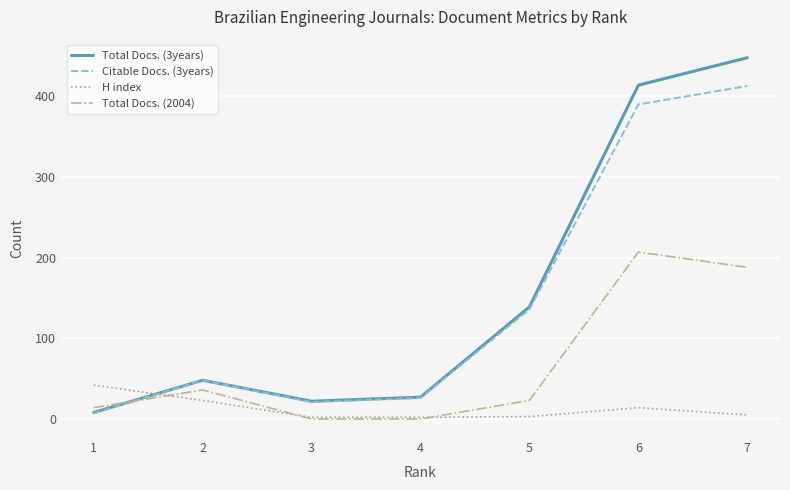

Is the value of Total Docs. (2004) at 5 greater than the value of Citable Docs. (3years) at 1?

Yes